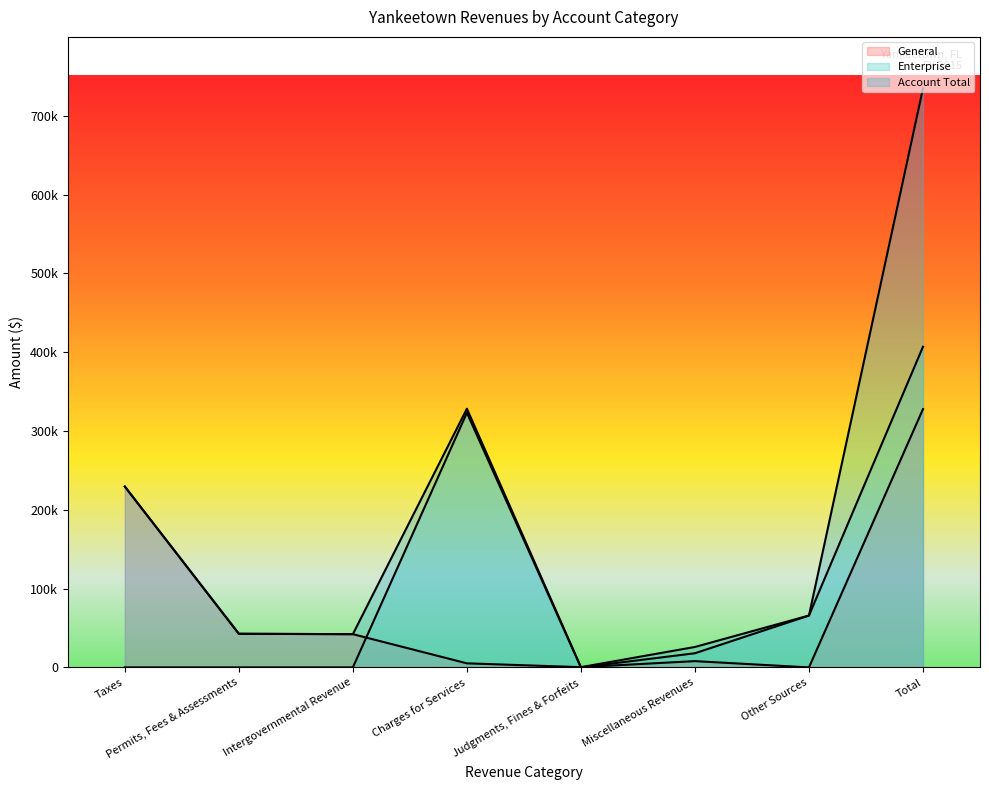

What is the greatest value displayed?

734607